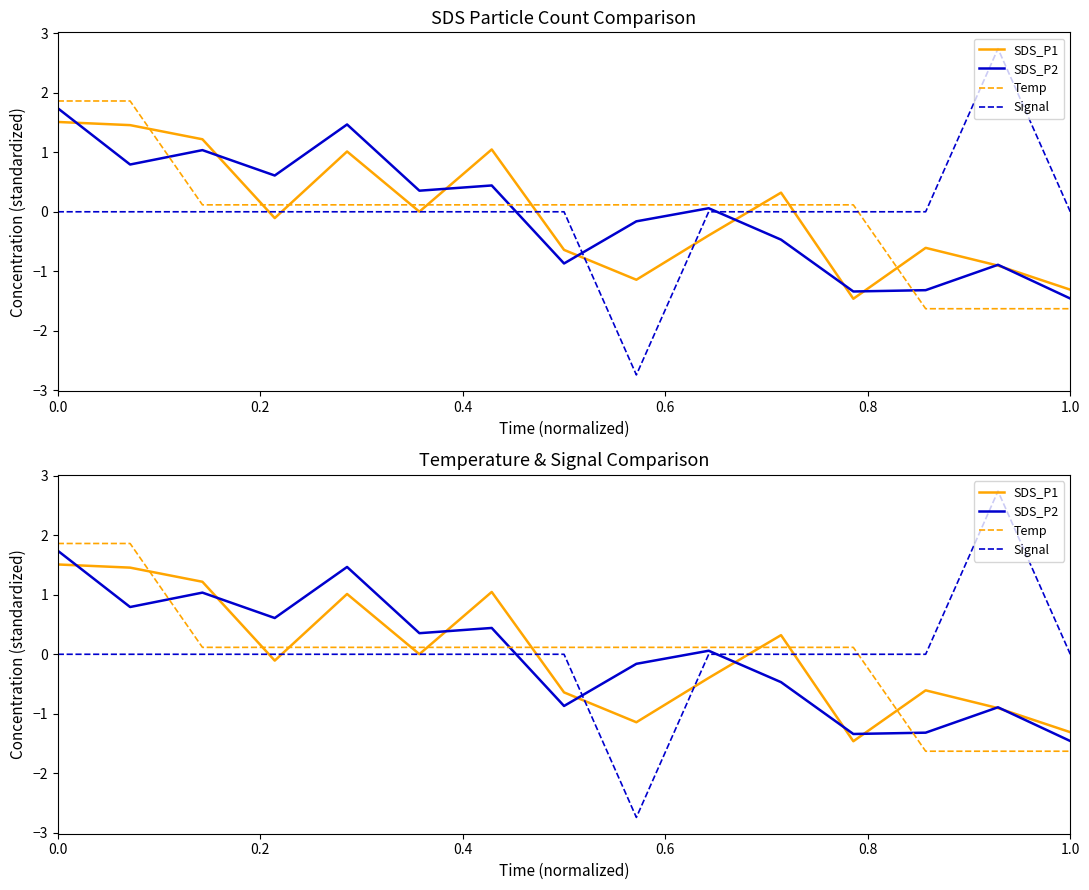

What is the difference between the maximum and minimum values in the SDS_P2 series?

3.2